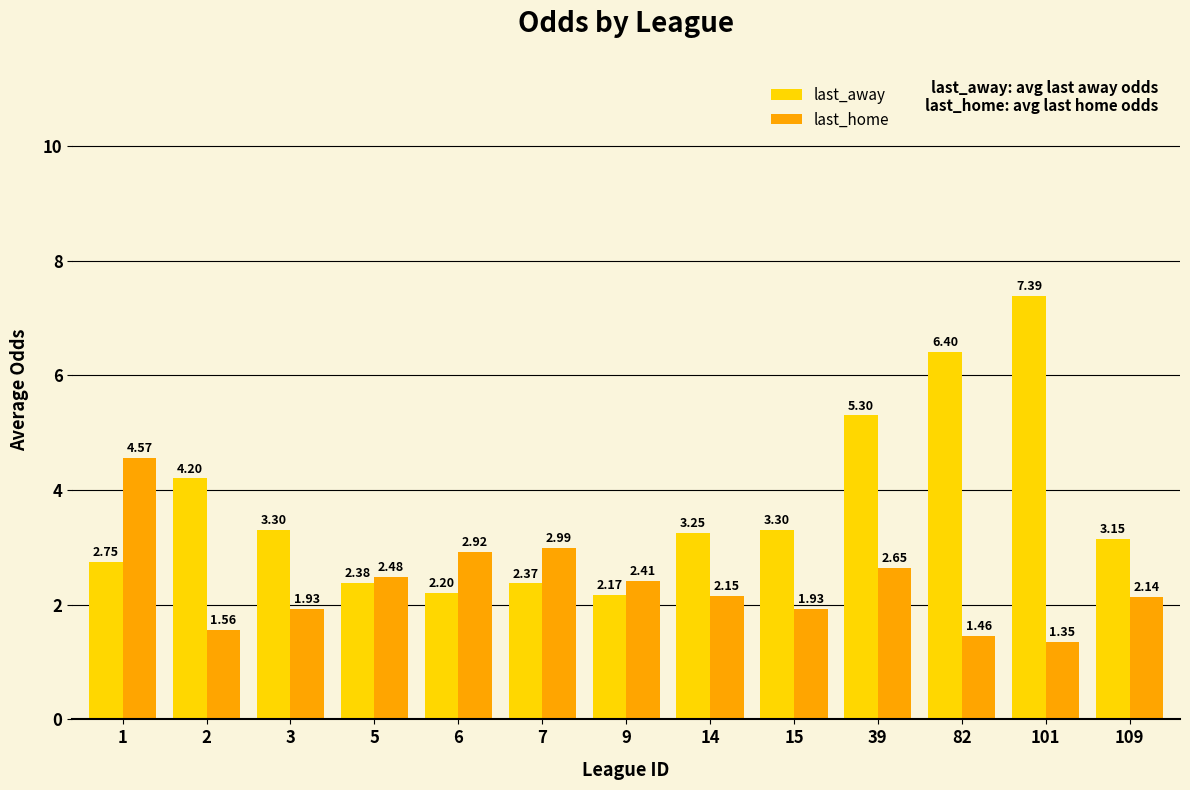

At which label does last_home first exceed 2?

1